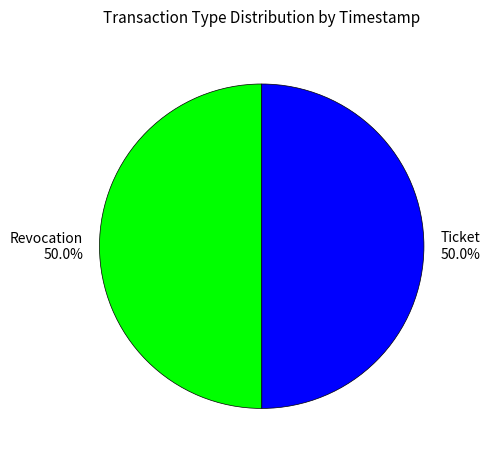

What is the ratio of the value at Revocation to the value at Ticket?

1.0